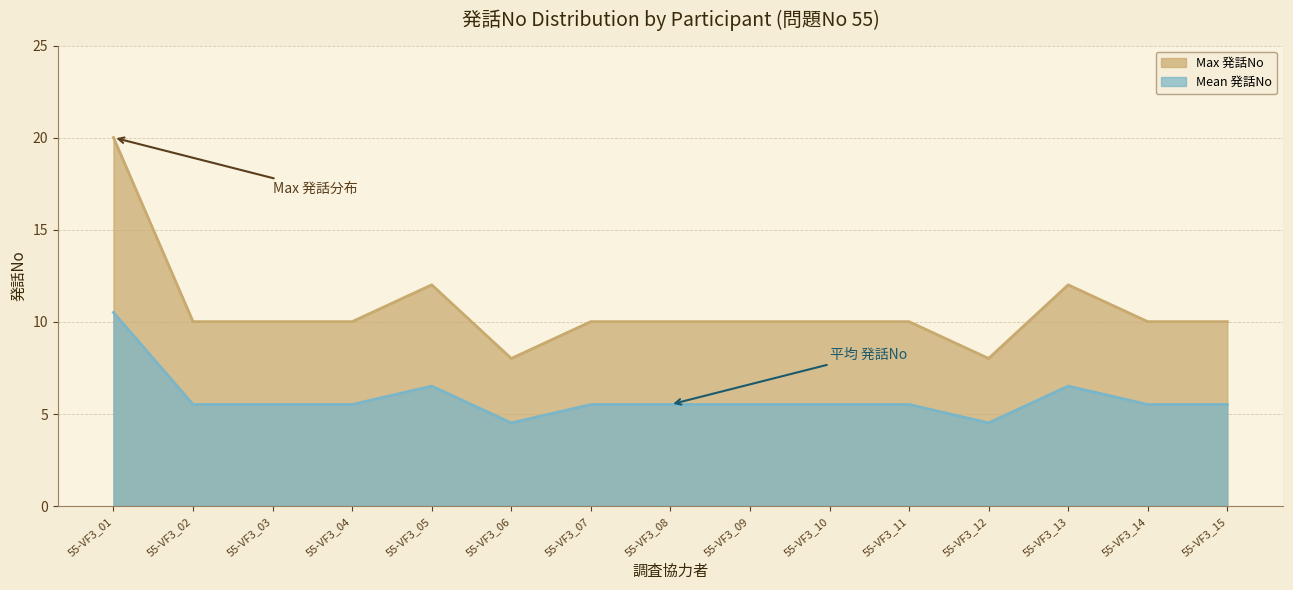

What is the total value across all series at 55-VF3_13?

18.5